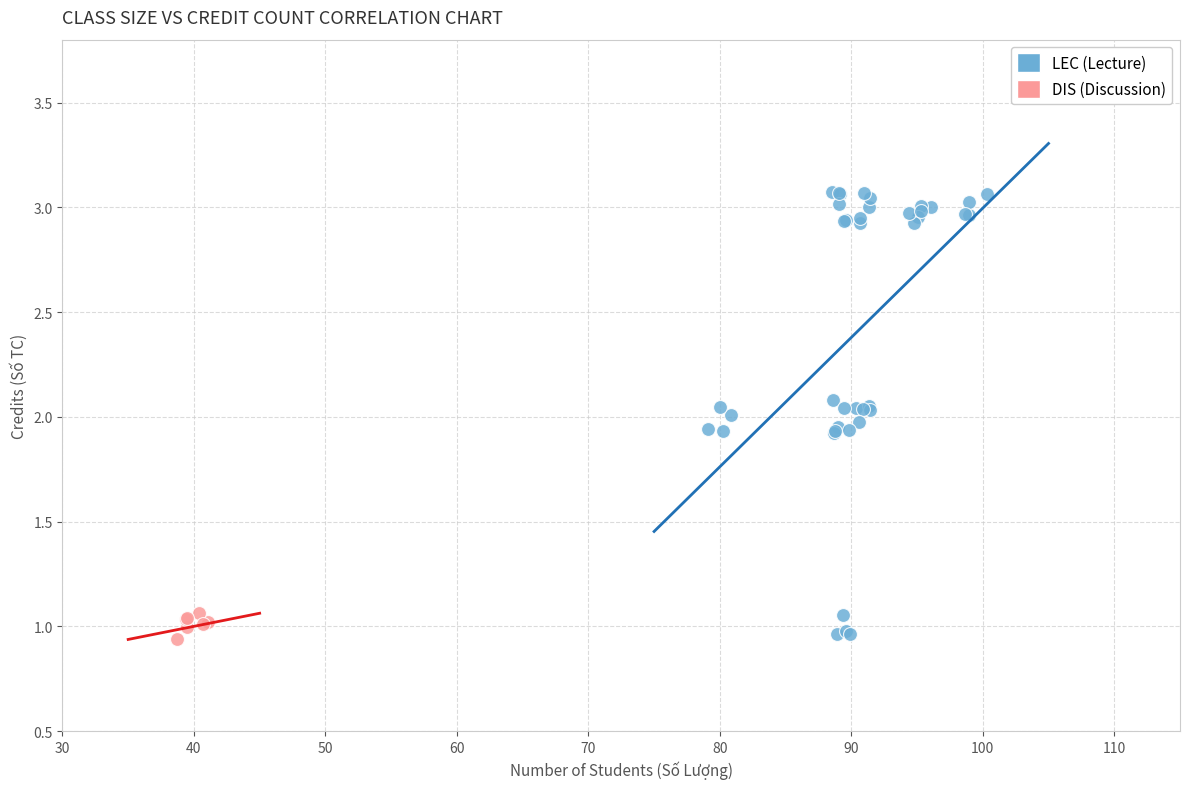

Which series contains the highest Y value?

LEC (Lecture)